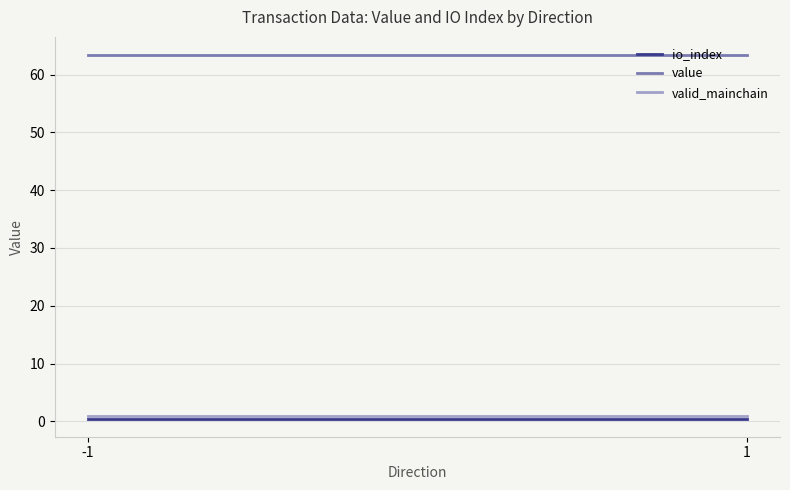

Between -1 and 1, which is larger?

-1